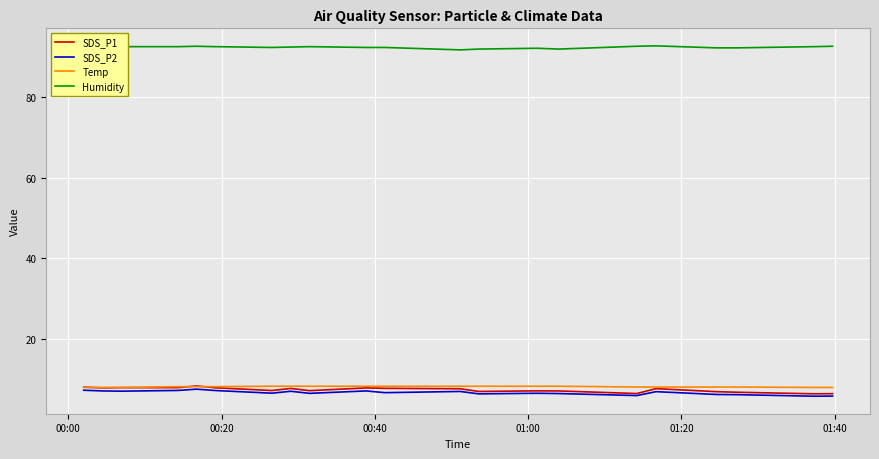

Reading left to right, what are all the values shown in this chart?

SDS_P1: 8.0	7.8	7.8	7.8	8.3	7.8	7.1	7.7	7.1	7.8	7.7	7.6	6.9	7.0	7.0	6.4	7.6	6.8	6.7	6.3	6.3
SDS_P2: 7.2	7.0	7.0	7.2	7.5	7.1	6.5	7.0	6.4	7.0	6.6	6.9	6.3	6.5	6.4	5.9	6.8	6.2	6.1	5.7	5.8
Temp: 7.9	7.9	7.9	8.1	8.1	8.1	8.2	8.2	8.2	8.2	8.2	8.2	8.2	8.2	8.2	8.0	8.0	8.0	8.0	7.9	7.9
Humidity: 92.8	92.7	92.6	92.6	92.7	92.6	92.4	92.5	92.6	92.4	92.4	91.8	92.0	92.2	92.0	92.7	92.8	92.3	92.3	92.6	92.7